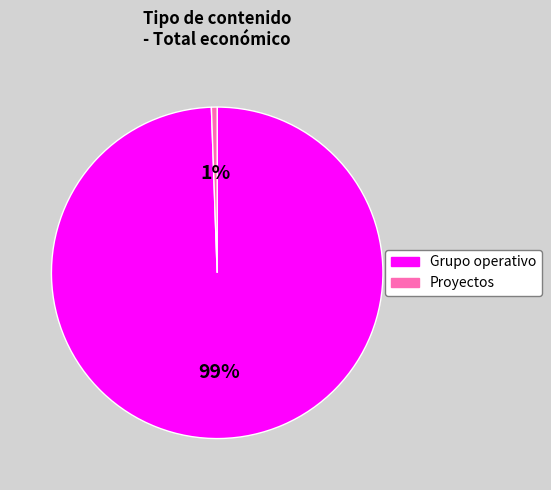

The Grupo operativo slice represents 93% of the pie. True or false?

False